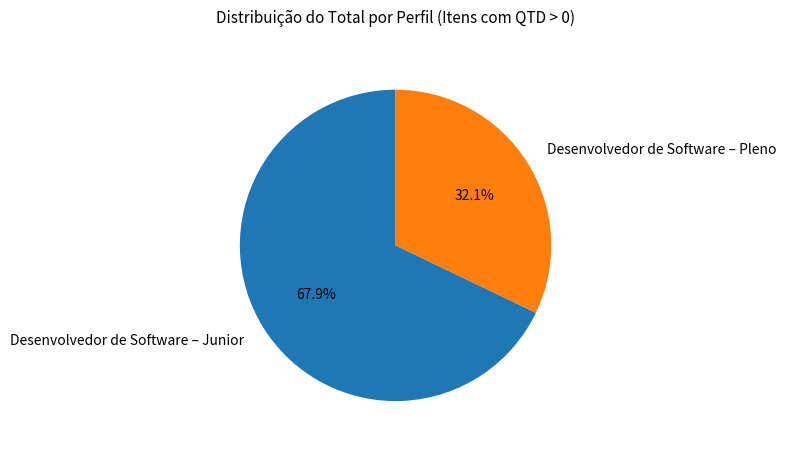

To the nearest percent, what portion does Desenvolvedor de Software – Junior represent?

68%